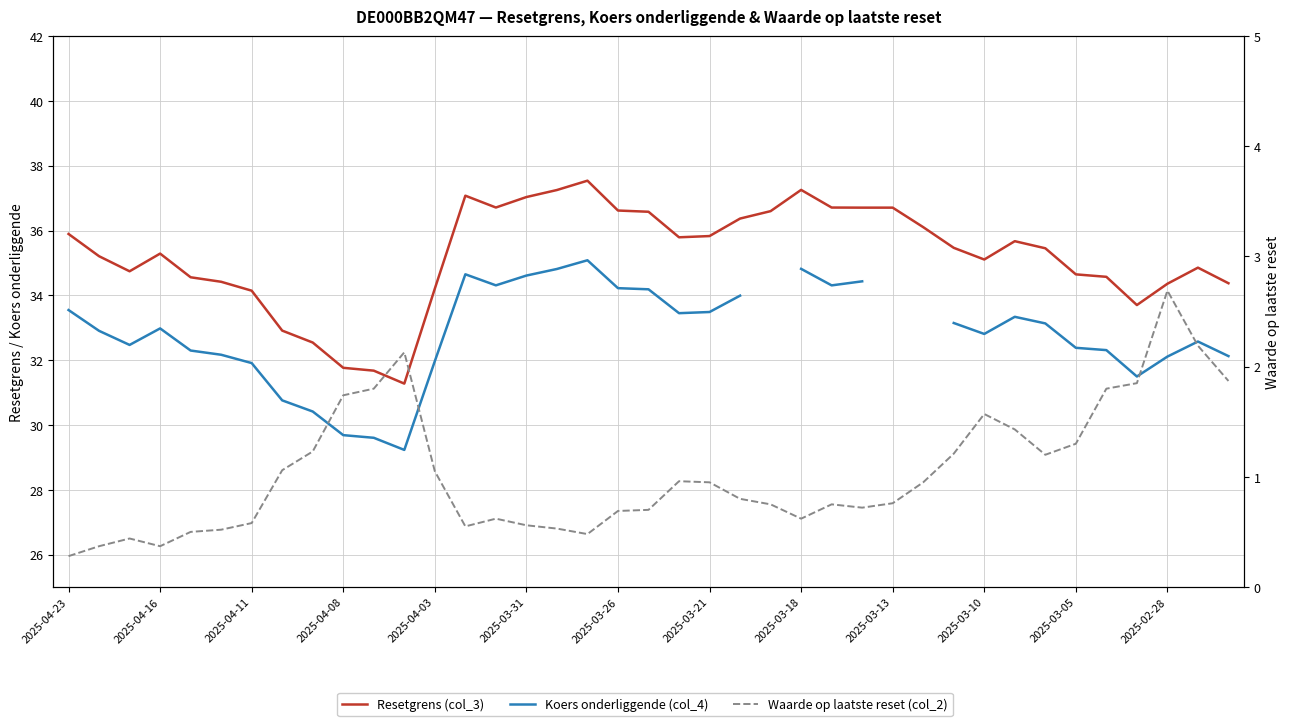

True or false: Waarde op laatste reset (col_2) has a value of 0.3 at 13.

False